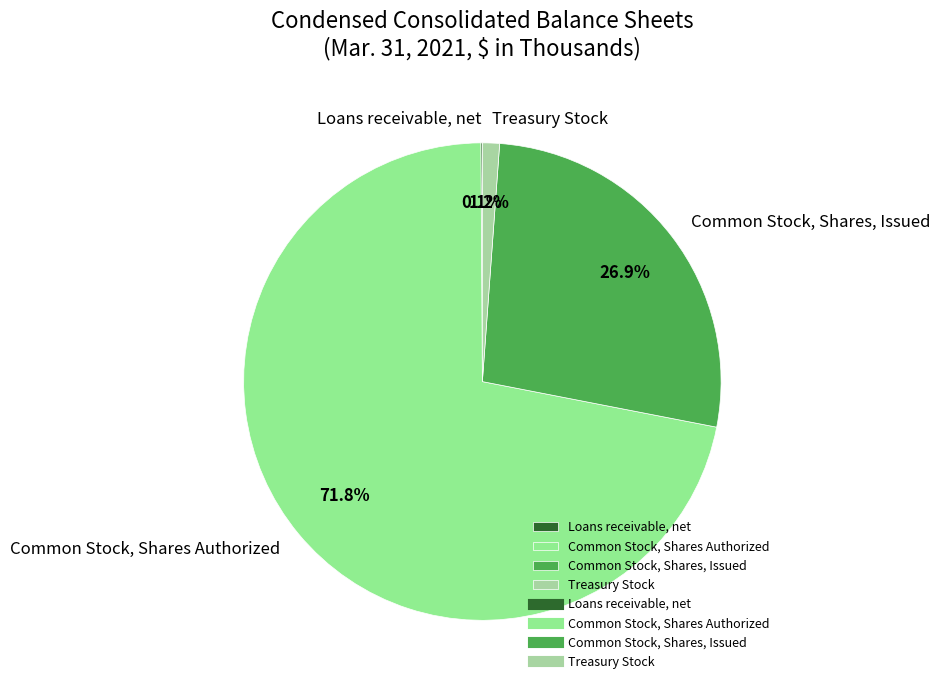

Combined, do Common Stock, Shares, Issued and Treasury Stock account for over 50%?

No